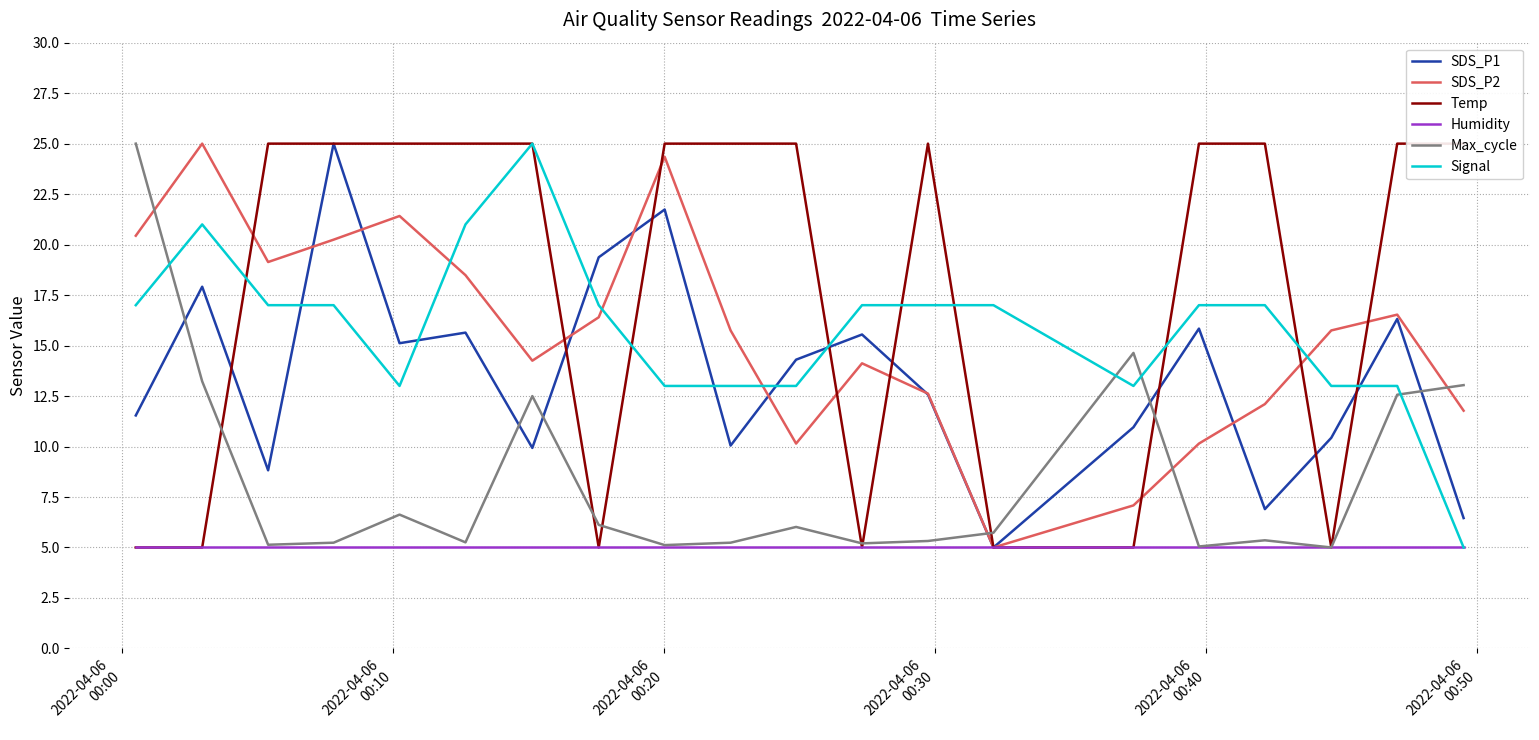

What is the average value of the SDS_P1 series?

13.5